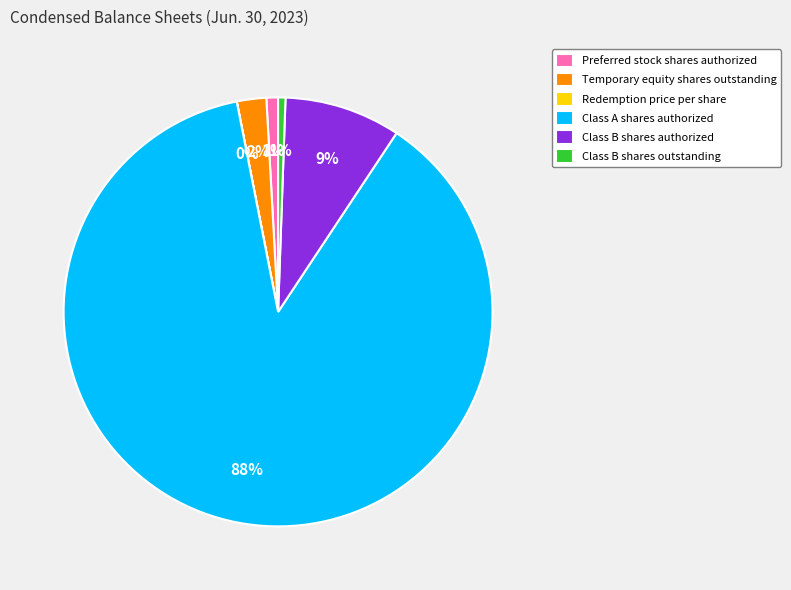

Which has a higher value, Preferred stock shares authorized or Class B shares authorized?

Class B shares authorized